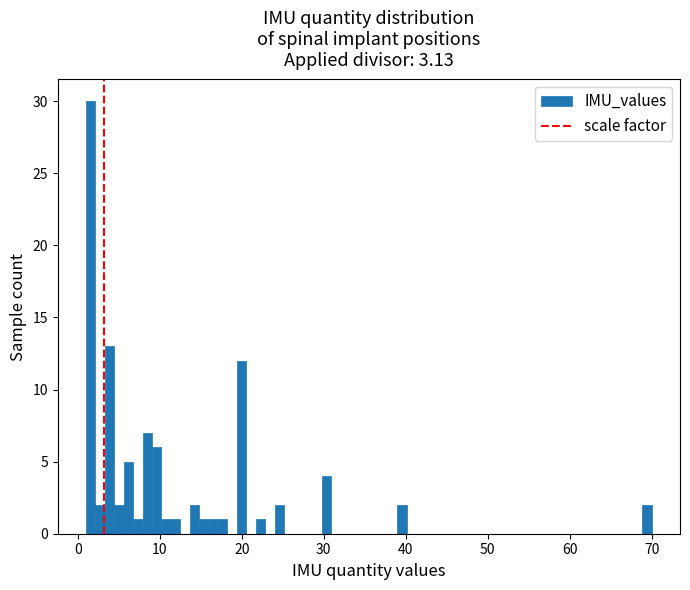

Around what value on the x-axis is the tallest bar? Give the approximate position of its centre, as read against the axis.

2